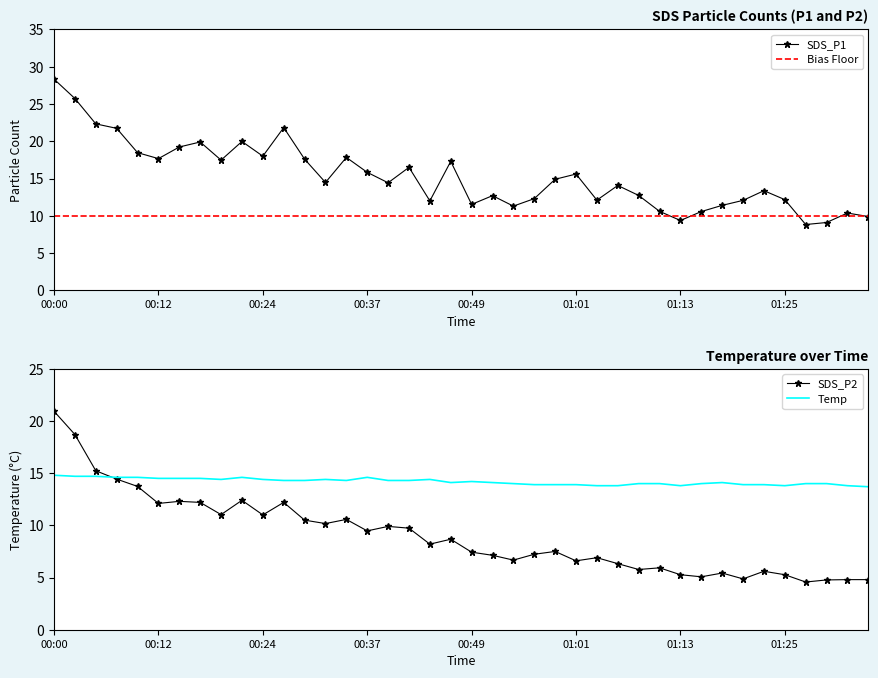

Rank the series at 00:46 from highest to lowest value.

SDS_P1, Temp, SDS_P2